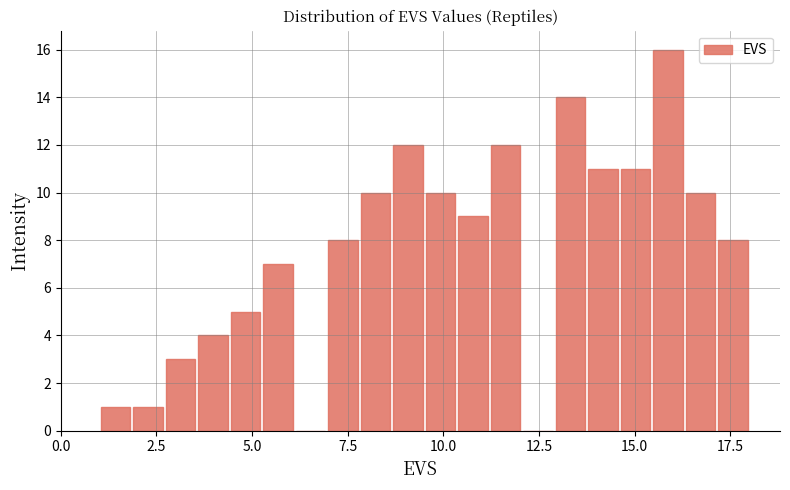

Read against the x-axis, roughly where is the centre of the tallest bar?

16.0